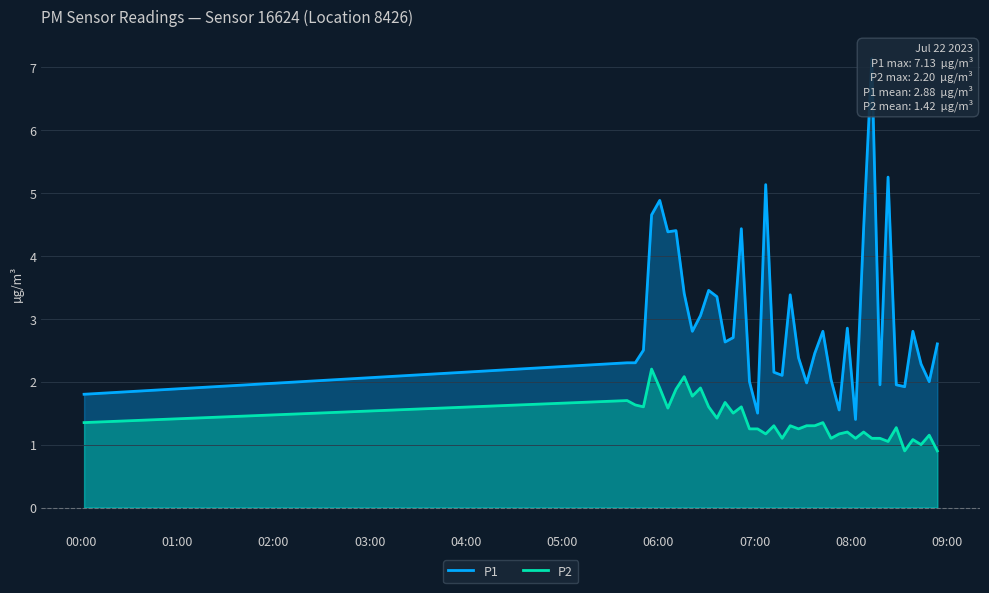

Rank the series by their average value, from highest to lowest.

P1, P2